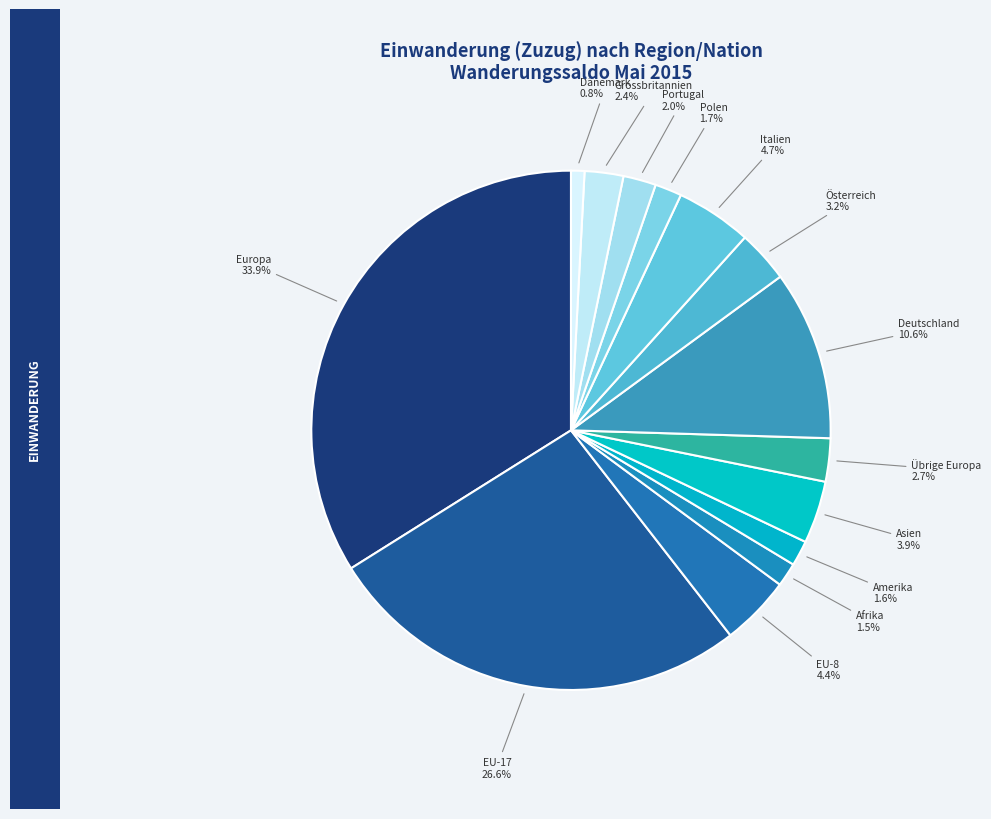

Which slice is the smallest?

Dänemark